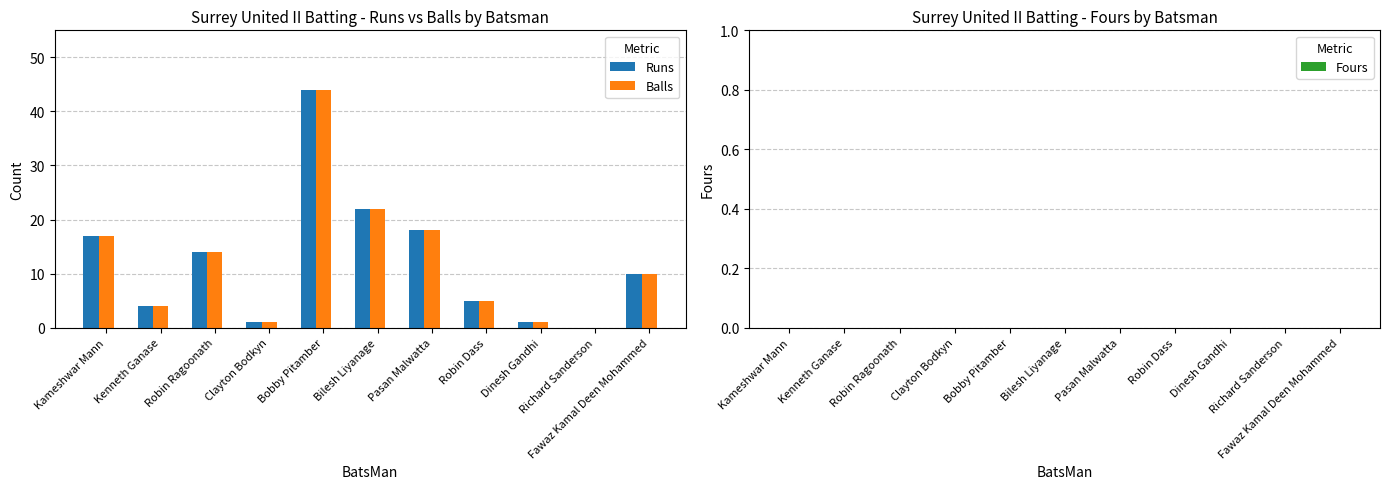

What is the sum of all Runs values?

136